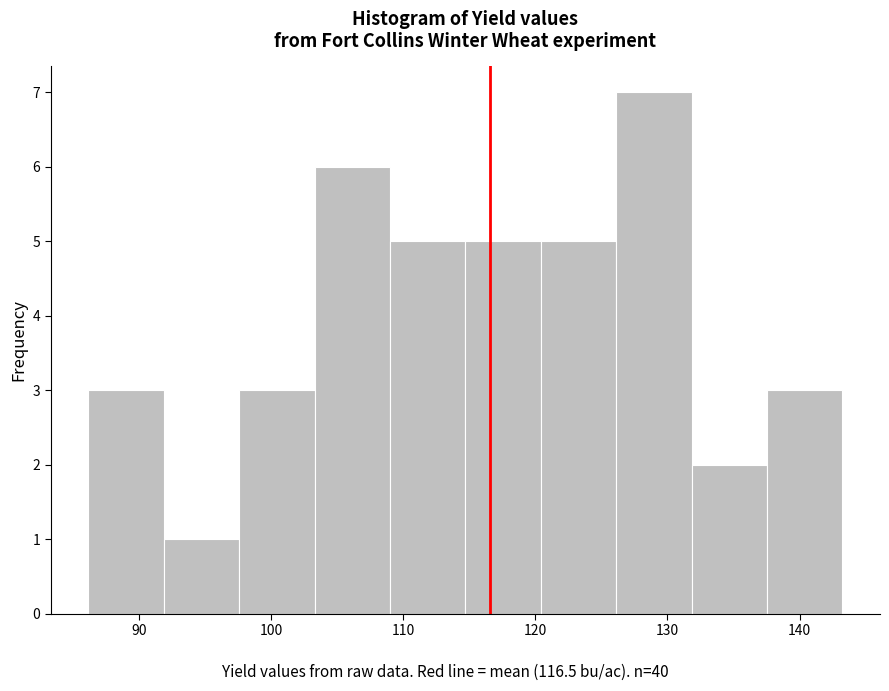

Reading left to right, transcribe this chart: for each bar, give the range it covers on the x-axis and its height. Neither the bar edges nor the heights are printed on the chart, so give them approximately, as read against the axes.

86 to 92: 3
92 to 98: 1
98 to 103: 3
103 to 109: 6
109 to 115: 5
115 to 120: 5
120 to 126: 5
126 to 132: 7
132 to 138: 2
138 to 143: 3